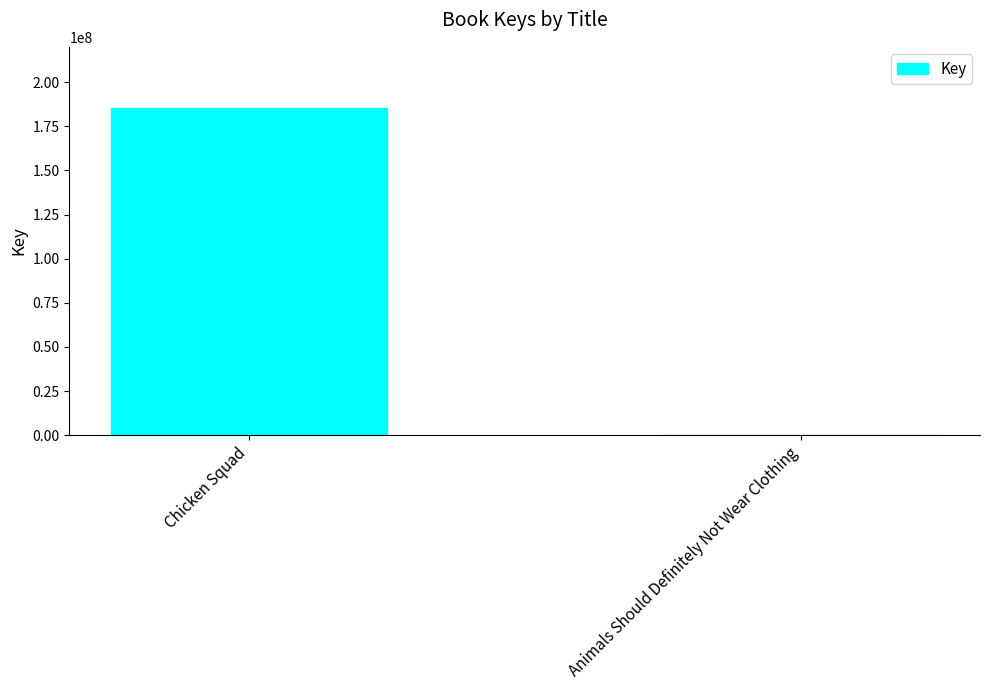

What is the average value?

92797562